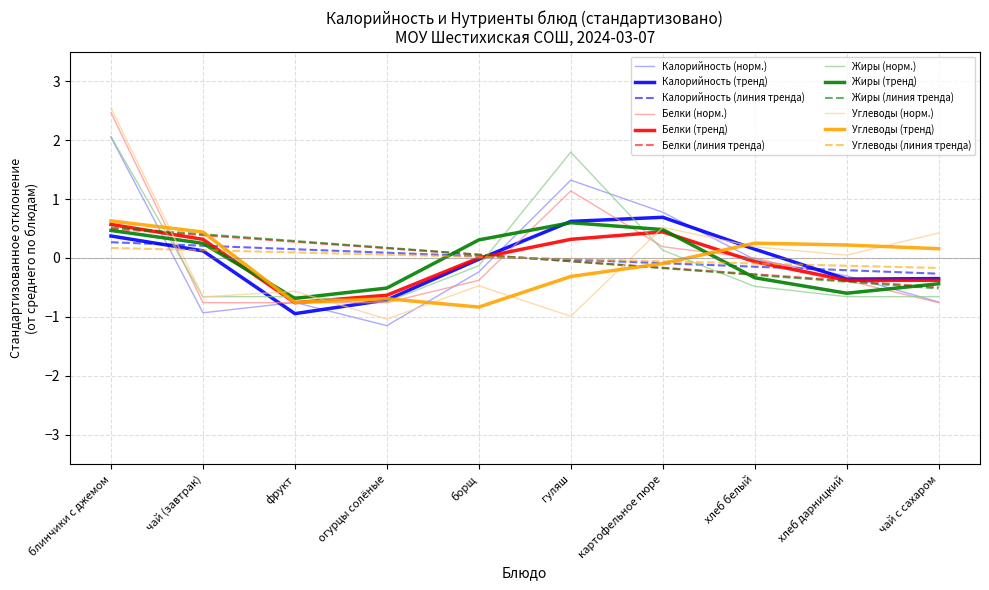

What is the total value across all series at чай с сахаром?

-4.2